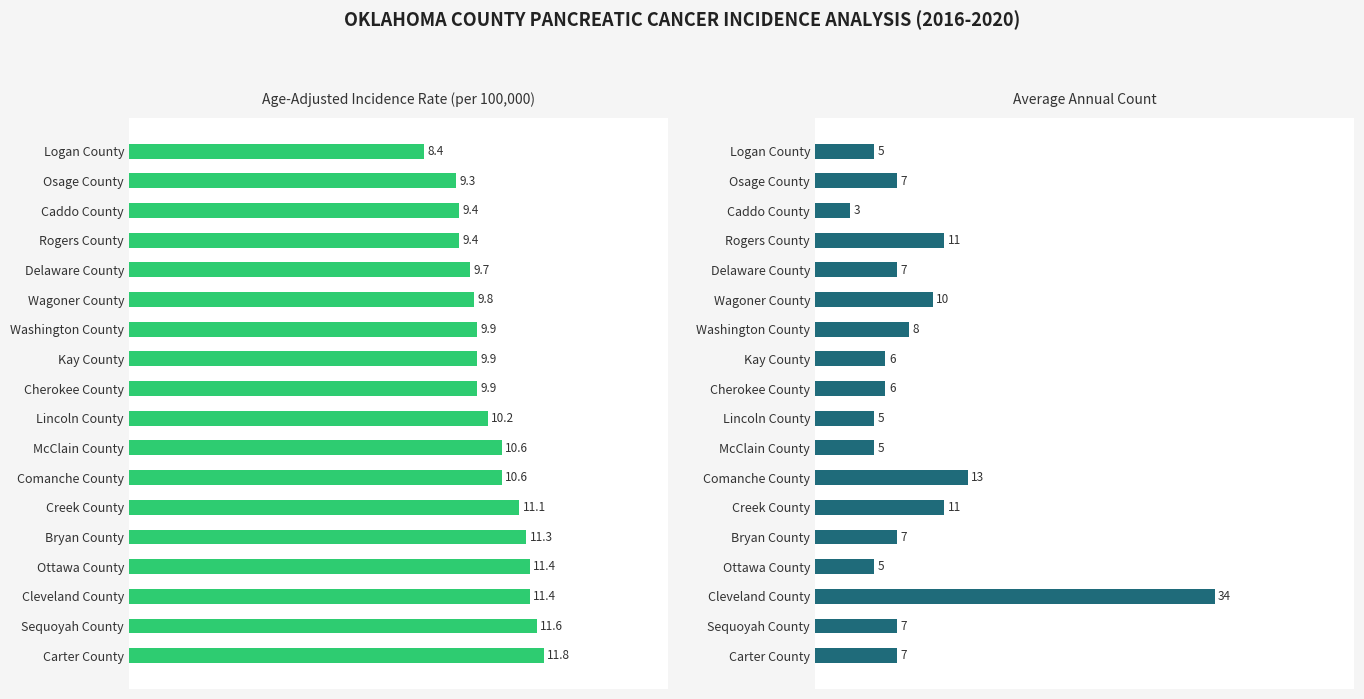

How many series are shown in this chart?

2